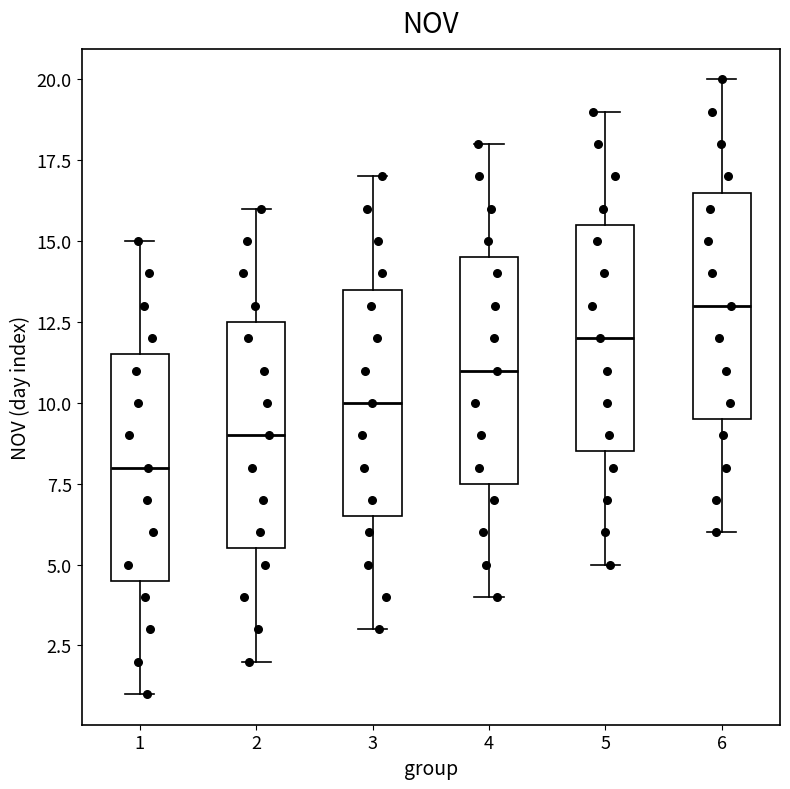

Where is the lower edge of the box at x = 4 on the y-axis? The values are not printed on the chart, so give them approximately, as read against the axis.

7.5